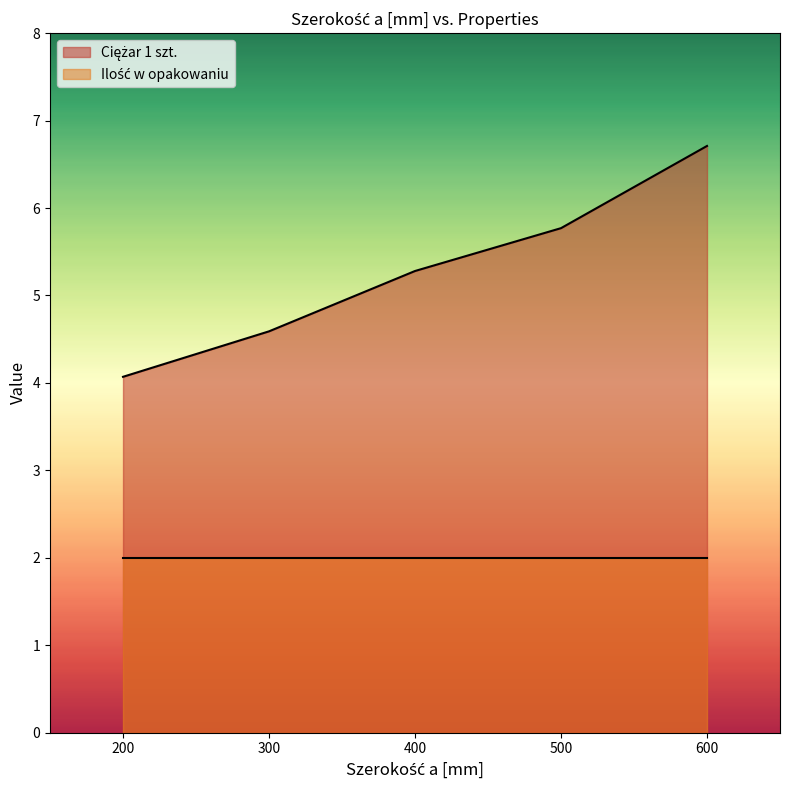

What is the difference between the maximum and minimum values?

2.6